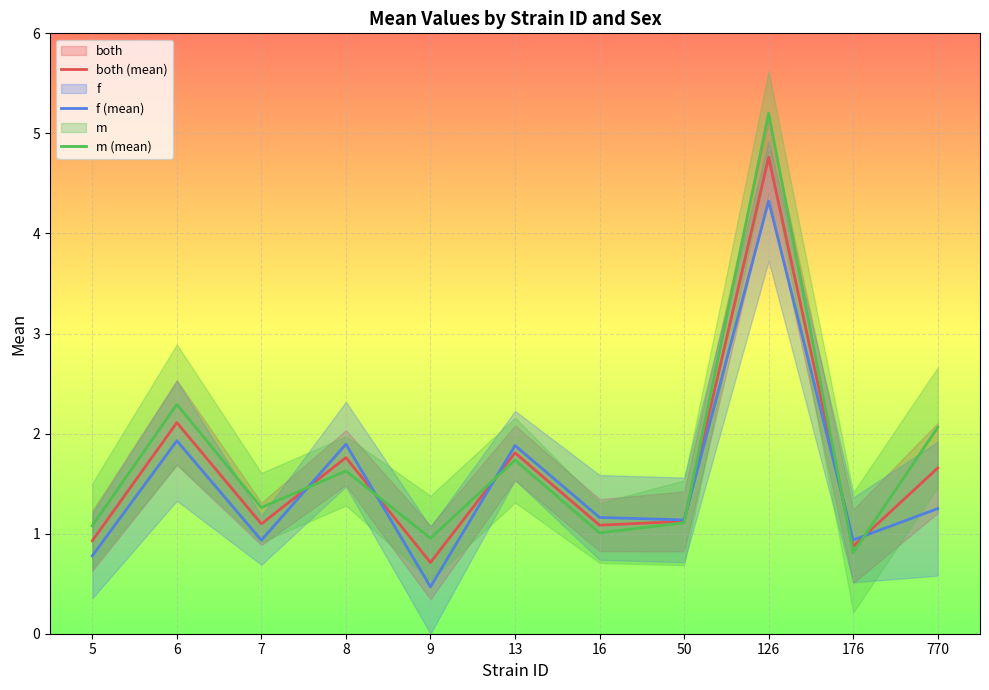

What are all the series names shown in the legend?

both (mean), f (mean), m (mean)